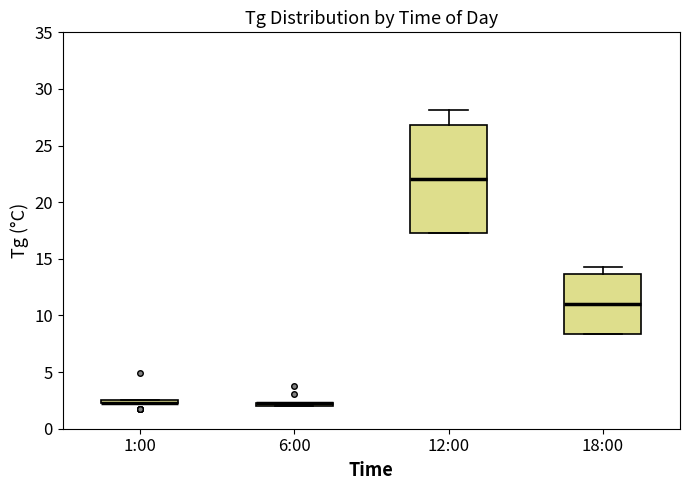

Where does the upper whisker of the box for 12:00 end on the y-axis? The values are not printed on the chart, so give them approximately, as read against the axis.

28.0